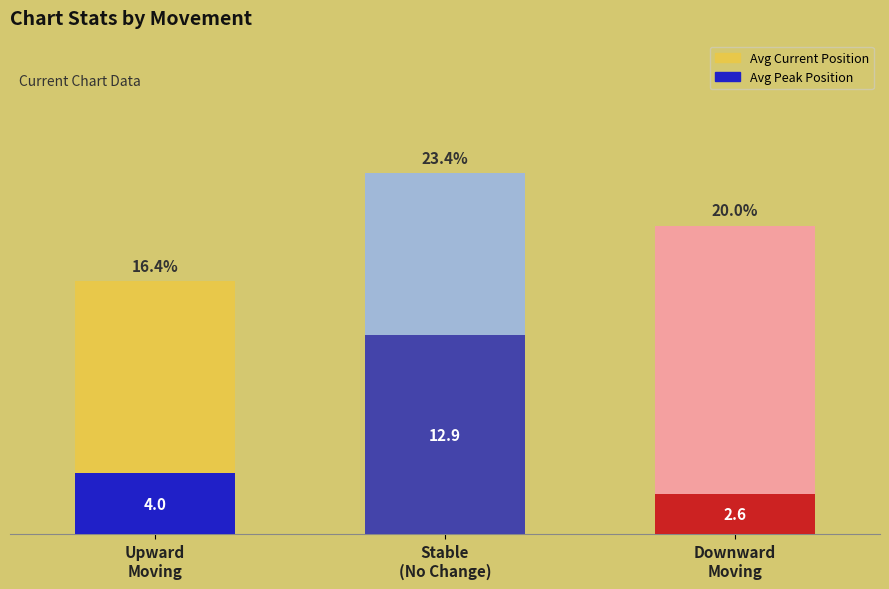

Are the bars horizontal?

No